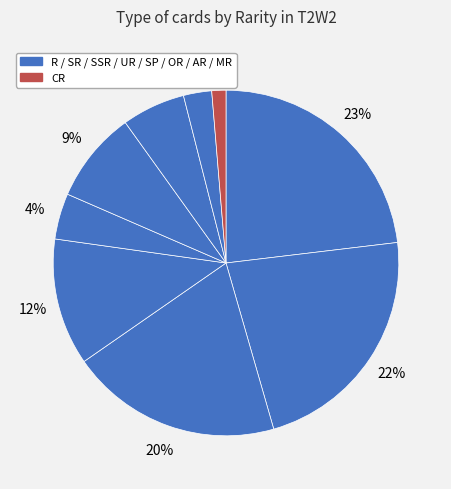

Count the number of slices in the pie.

9